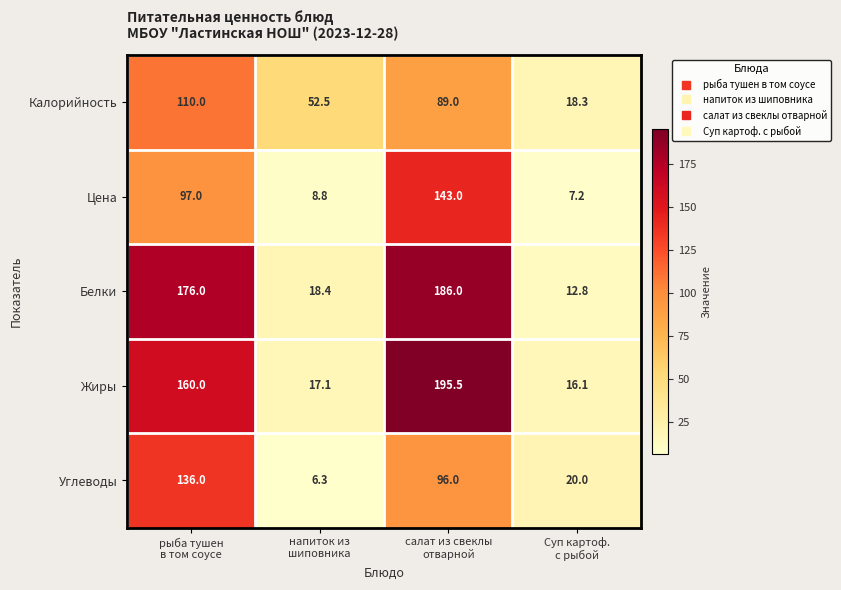

What is the difference between the second highest and second lowest values in the Белки series?

157.6